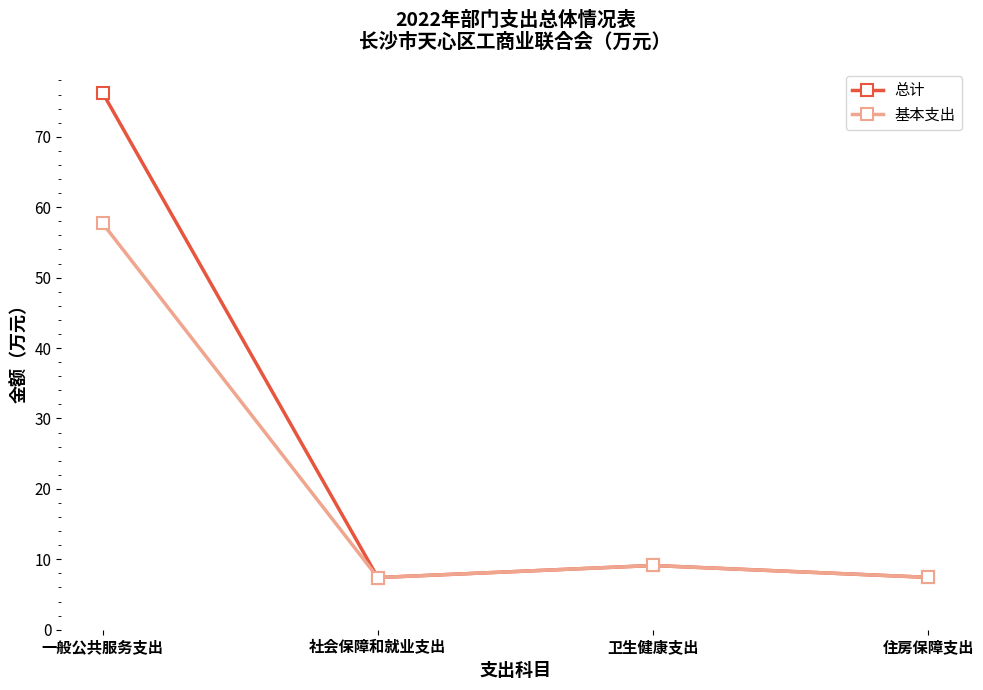

What is the label of the 3rd point from the right?

社会保障和就业支出